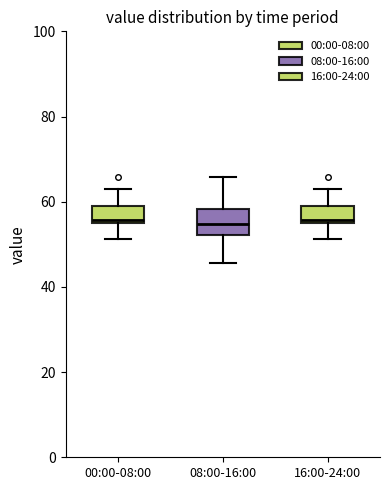

Reading left to right, transcribe this box plot: for each box, give where its median line is, the range the box spans, and where its two whiskers end, as read against the y-axis. The values are not printed on the chart, so give them approximately, as read against the axis.

00:00-08:00: median 56 (just above the box's lower edge), box 56 to 58, whiskers 52 to 64
08:00-16:00: median 54, box 52 to 58, whiskers 46 to 66
16:00-24:00: median 56 (just above the box's lower edge), box 56 to 58, whiskers 52 to 64